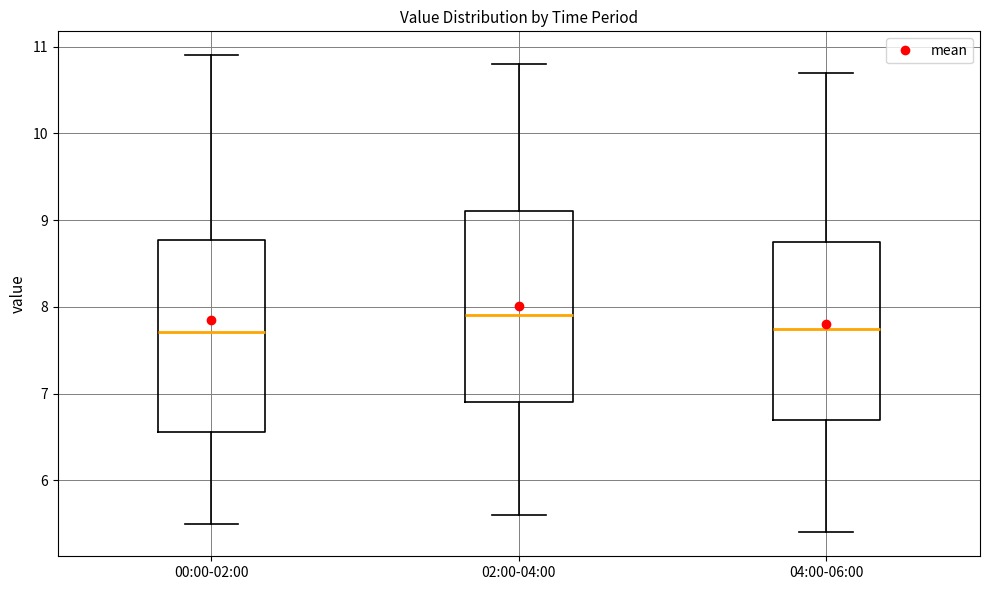

Reading left to right, read every box against the y-axis: the position of its median line, the range the box covers, and the ends of its whiskers. The values are not printed on the chart, so give them approximately, as read against the axis.

00:00-02:00: median 7.7, box 6.6 to 8.8, whiskers 5.5 to 10.9
02:00-04:00: median 7.9, box 6.9 to 9.1, whiskers 5.6 to 10.8
04:00-06:00: median 7.8, box 6.7 to 8.8, whiskers 5.4 to 10.7